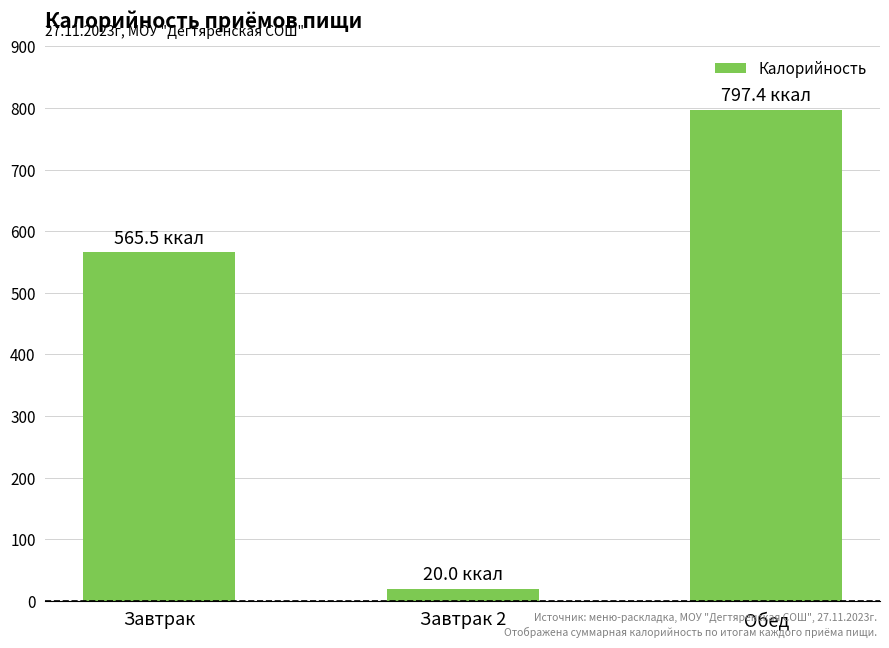

Reading left to right, list all the values displayed in this chart.

565.5	20.0	797.4